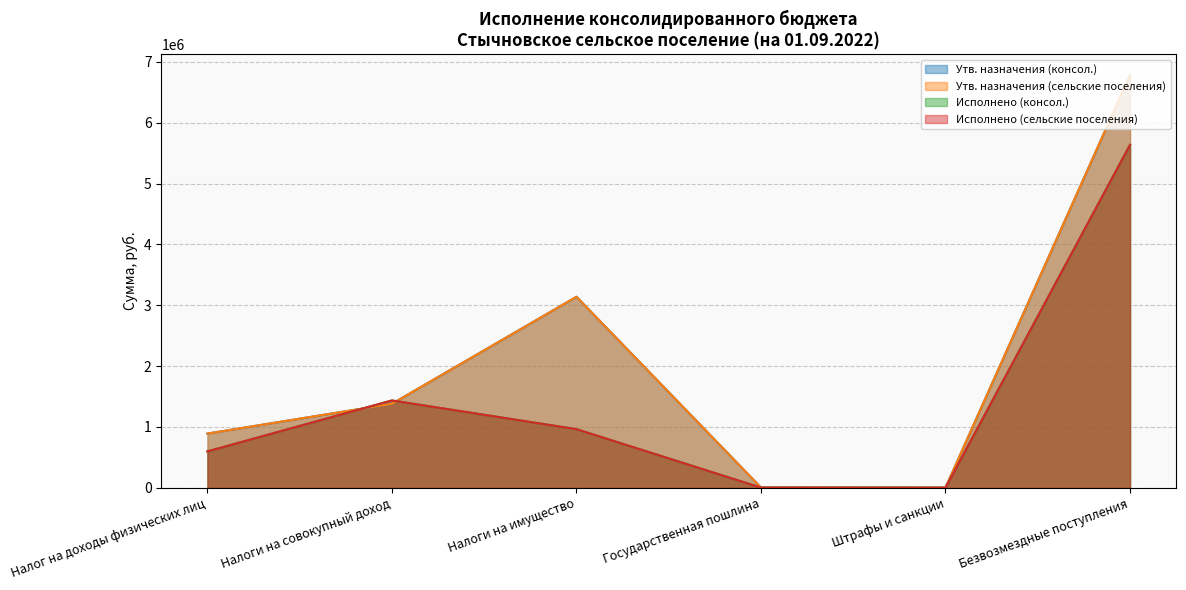

Reading left to right, what are all the values shown in this chart?

Утв. назначения (консол.): 891000.0	1380800.0	3139000.0	4900.0	3600.0	6783200.0
Утв. назначения (сельские поселения): 891000.0	1380800.0	3139000.0	4900.0	3600.0	6783200.0
Исполнено (консол.): 598318.2	1435392.8	963502.0	3000.0	1000.0	5634829.4
Исполнено (сельские поселения): 598318.2	1435392.8	963502.0	3000.0	1000.0	5634829.4